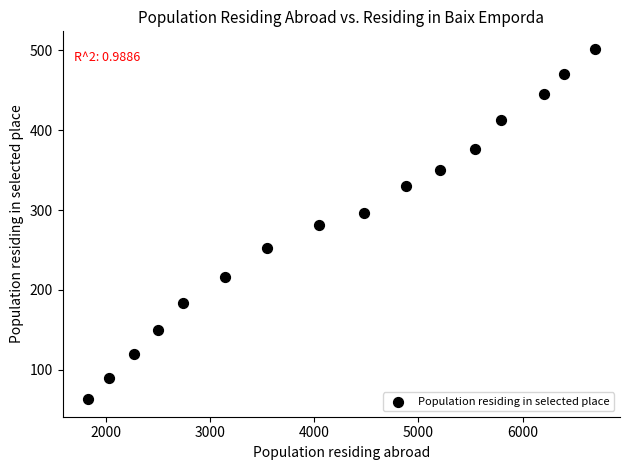

What is the range of Y values (max minus min)?

439